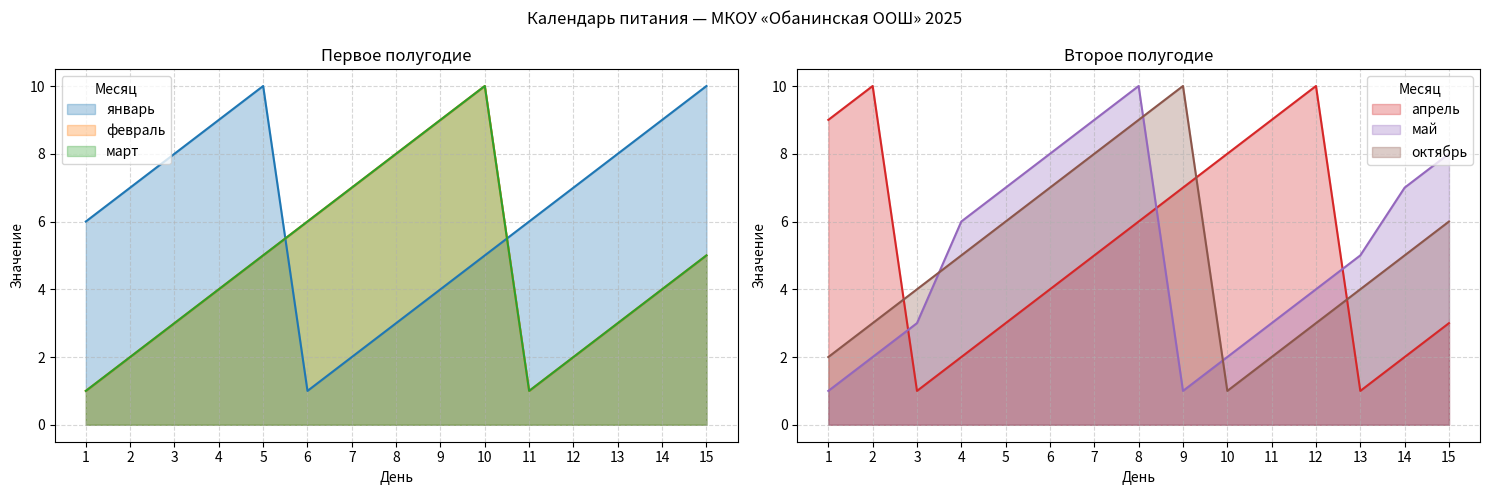

What are all the series names shown in the legend?

январь, февраль, март, апрель, май, октябрь